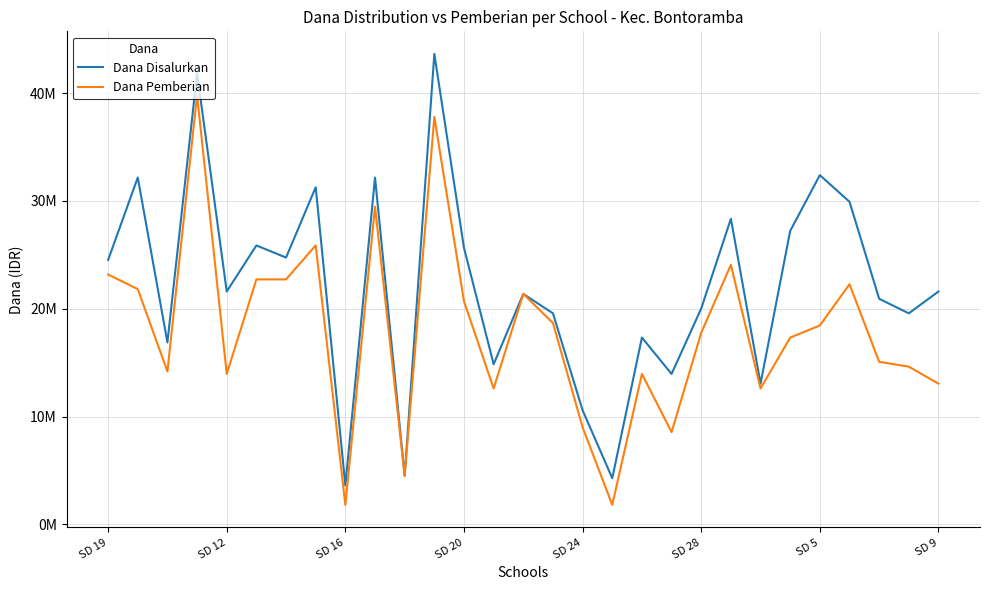

What are all the series names shown in the legend?

Dana Disalurkan, Dana Pemberian